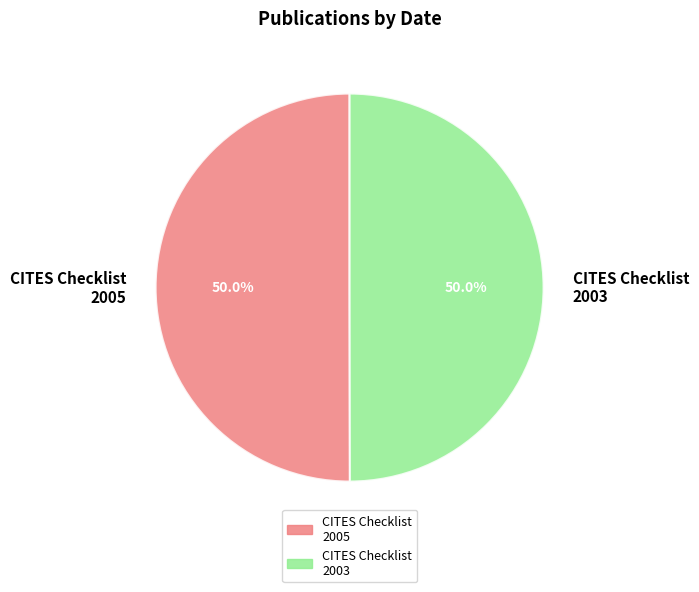

Do CITES Checklist 2003 and CITES Checklist 2005 together represent more than half of the pie?

Yes